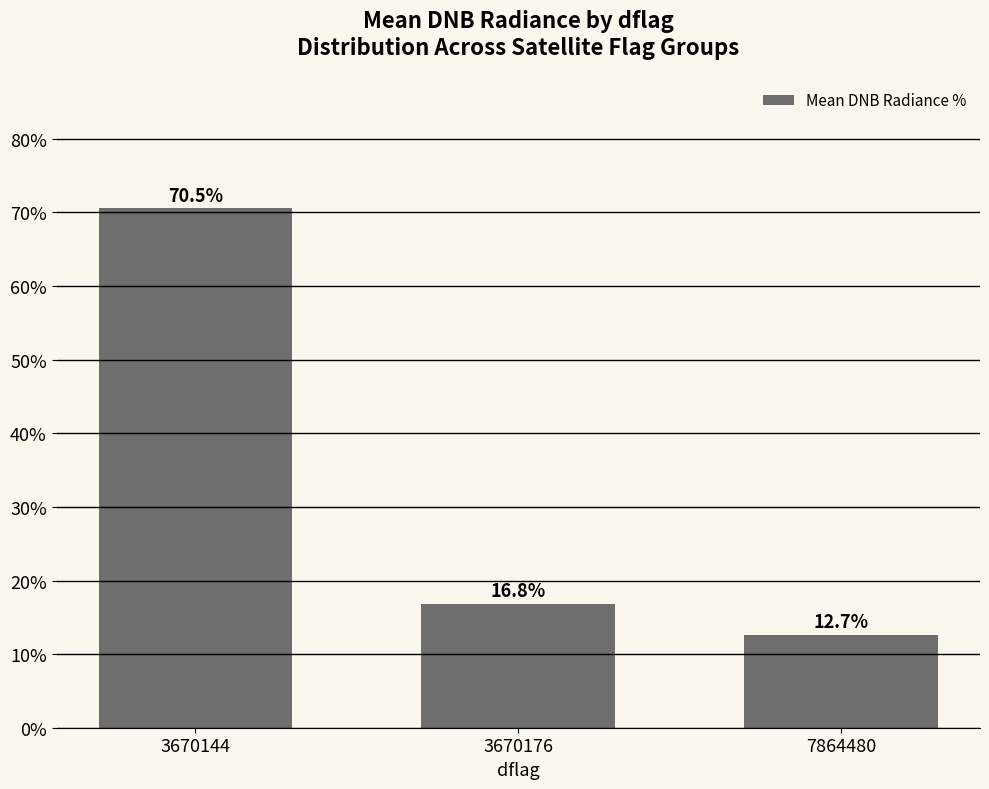

At which label does the data first exceed 16?

3670144